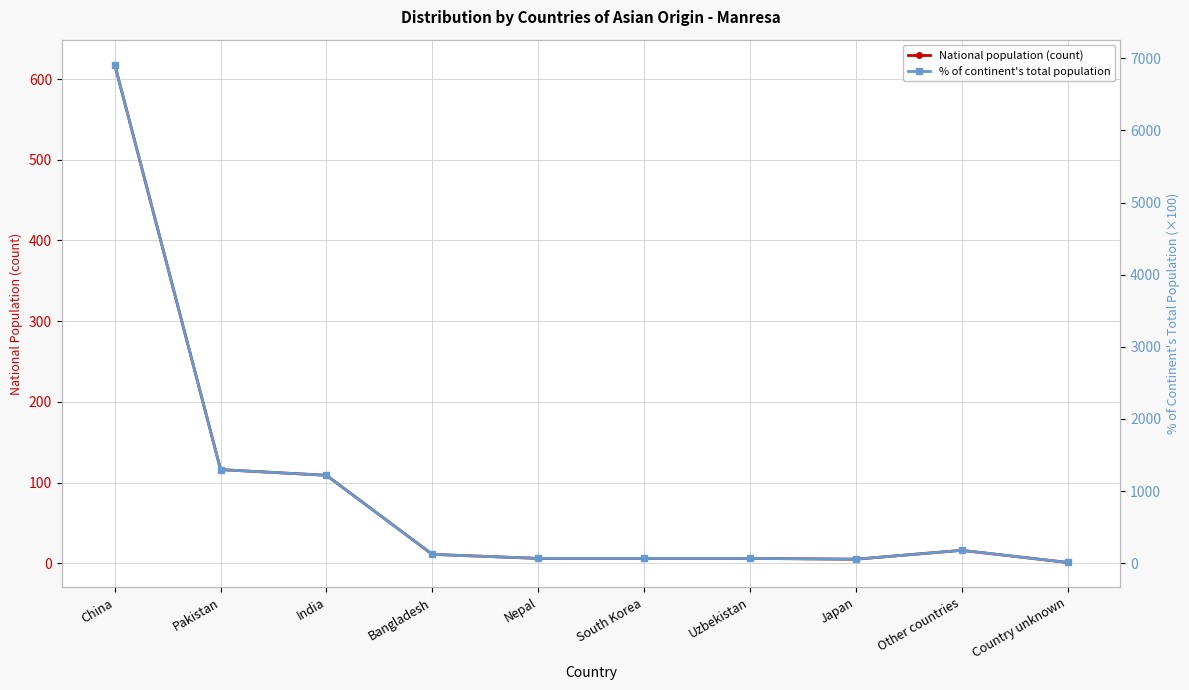

Reading right to left, extract all data points from this chart.

National population (count): 1	16	5	6	6	6	11	109	116	618
% of continent's total population: 11	179	56	67	67	67	123	1219	1298	6913